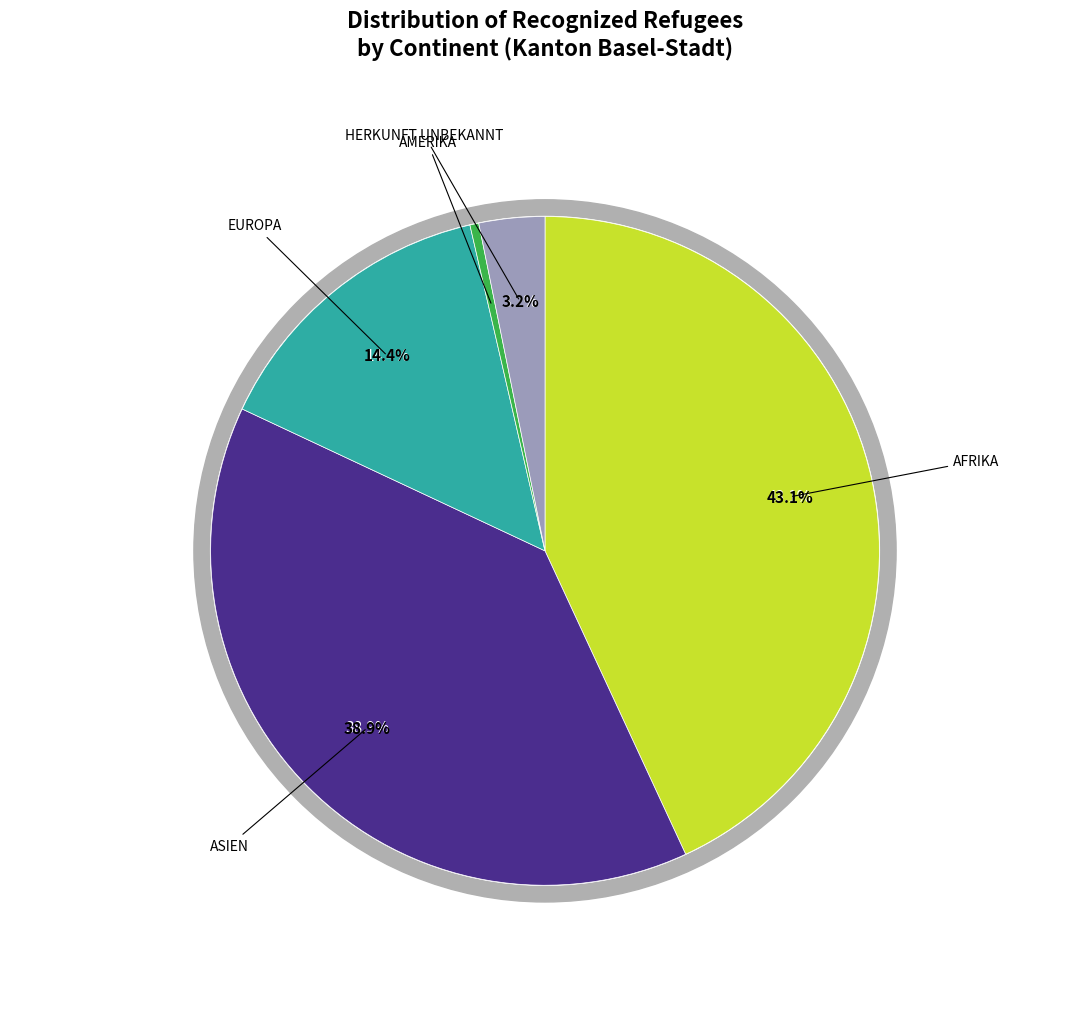

To the nearest percent, what is the combined percentage of Asien and Europa?

53%